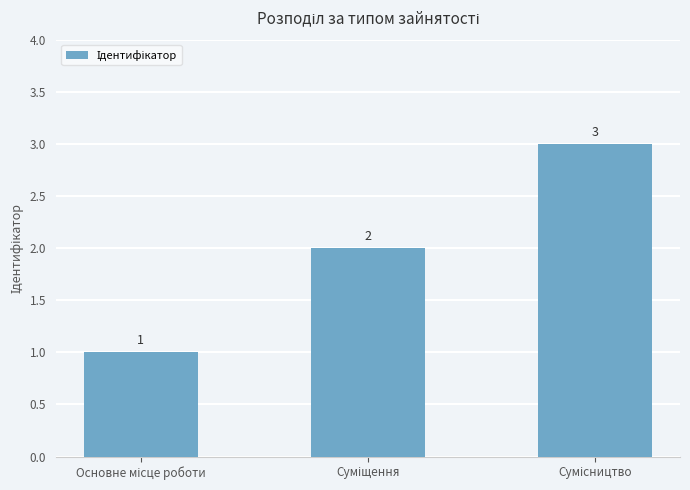

What is the difference between the maximum and second lowest values?

1